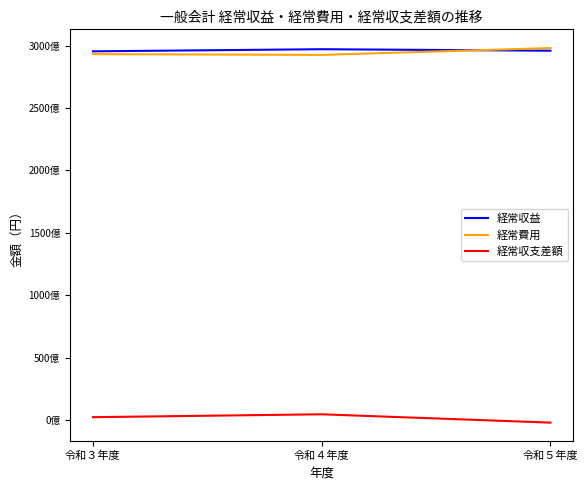

At which label is 経常収益 closest to 296248441817?

令和５年度